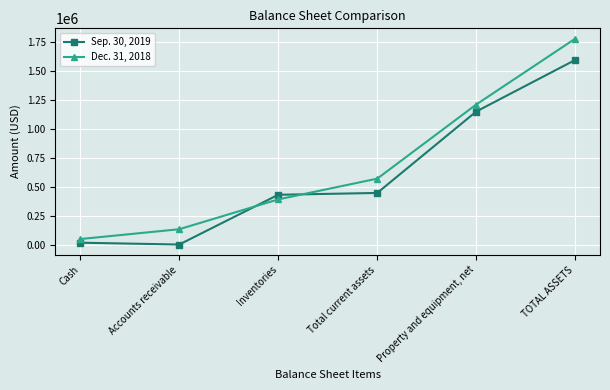

How many lines are shown in the chart?

2